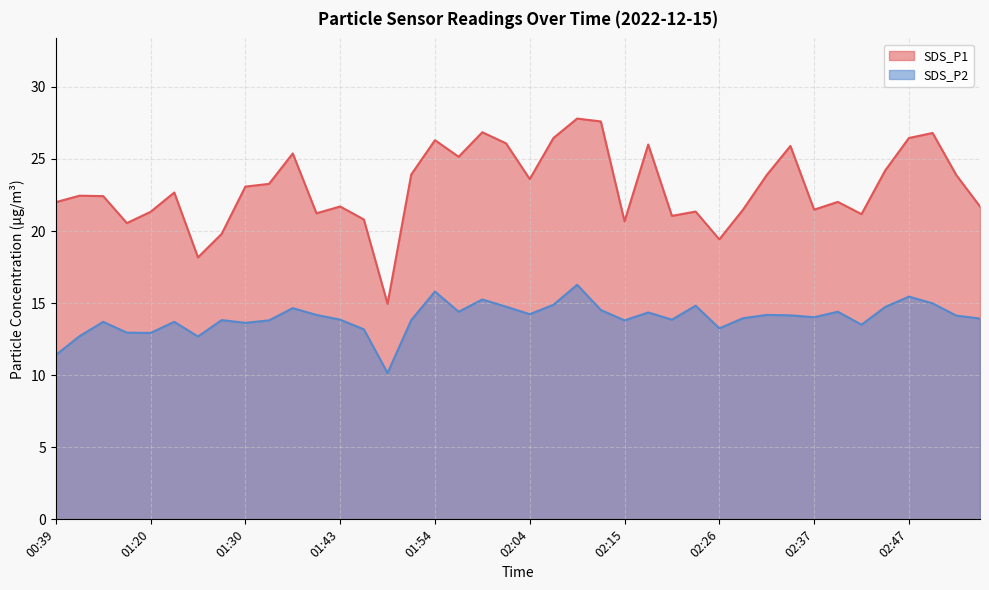

Is it true that SDS_P2 equals 24.3 at 01:51?

False